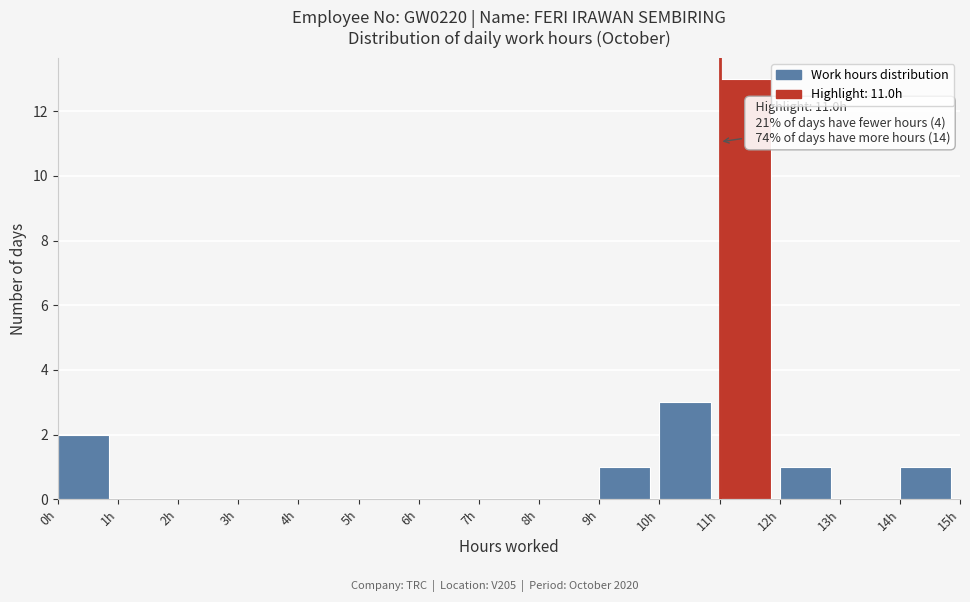

Which range on the x-axis has the tallest bar?

11 to 12